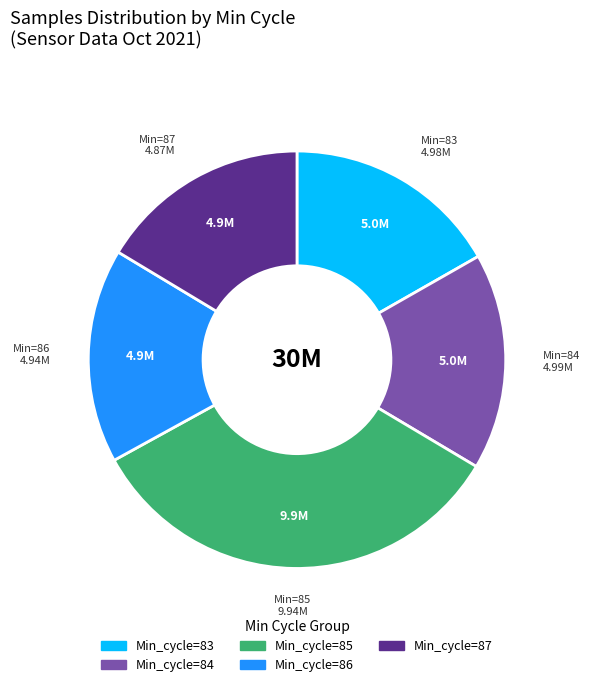

Is there a majority slice in this chart?

No